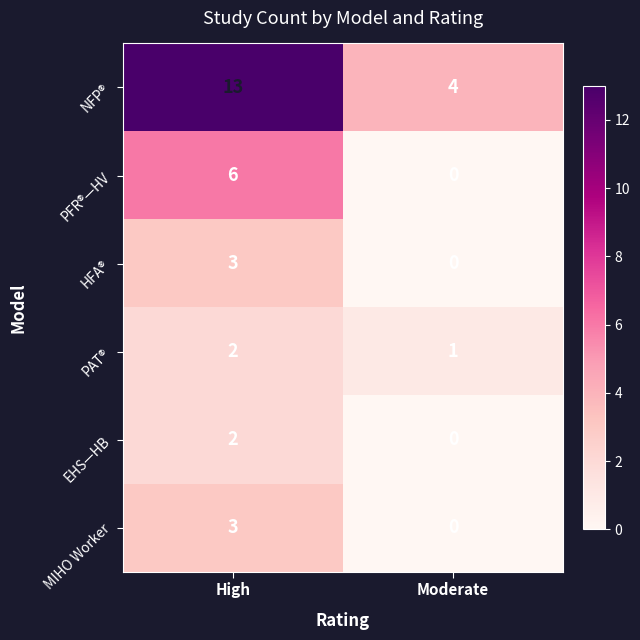

Between High and Moderate, which series saw the biggest shift?

NFP®